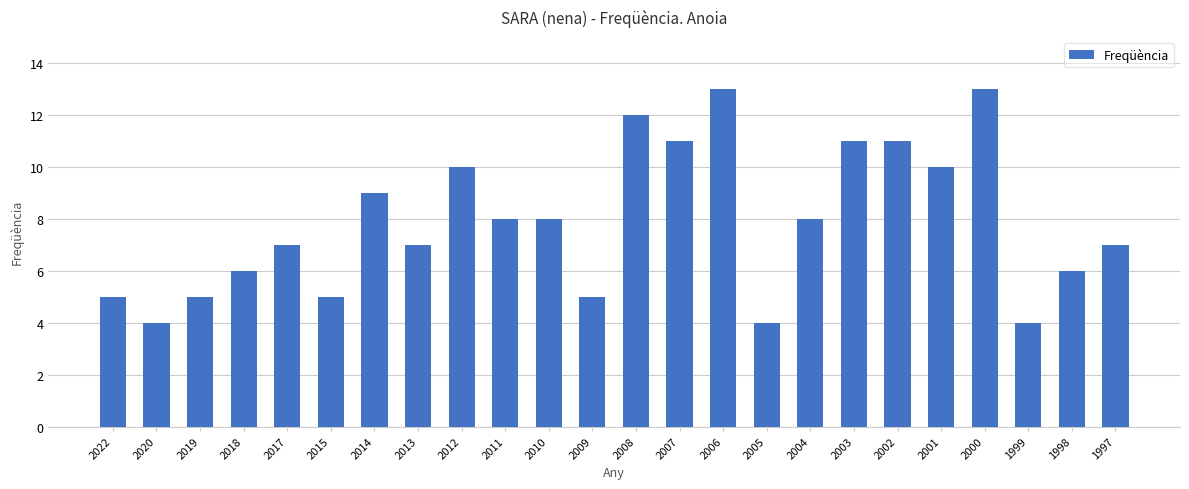

What is the greatest value displayed?

13